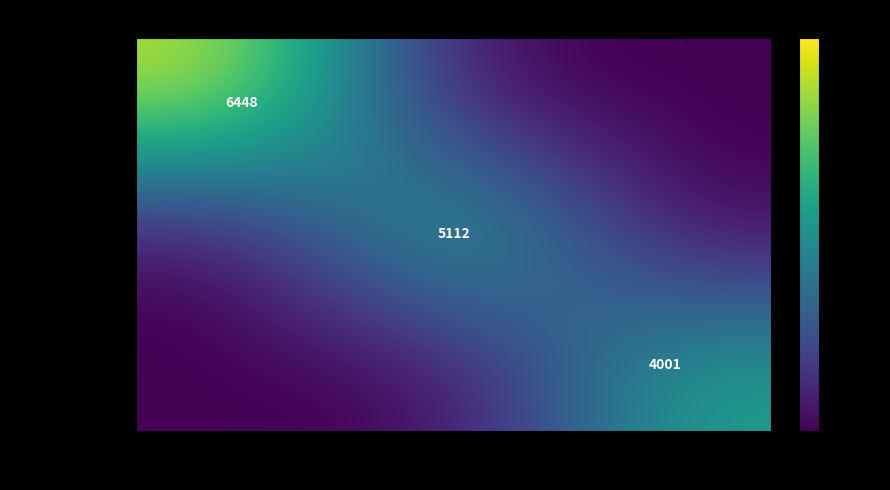

The Challenger III series shows 1344 at 1. True or false?

False